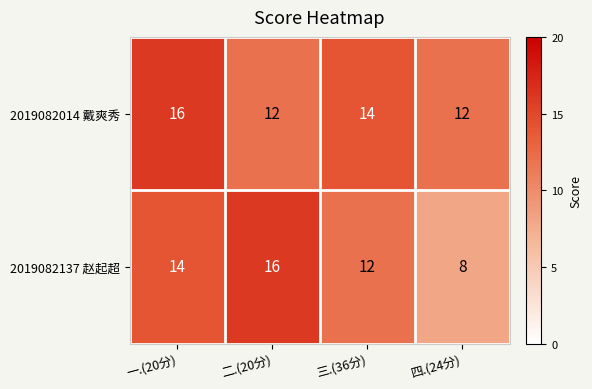

What is the difference between the highest and lowest values at 二.(20分)?

4